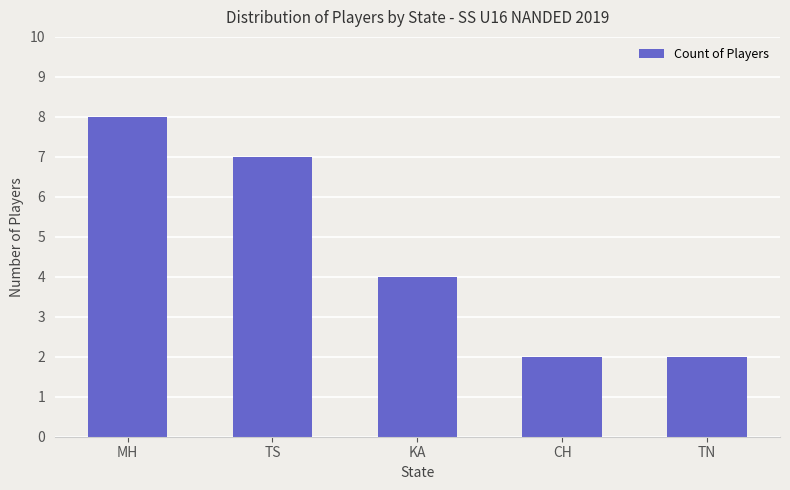

How many bars are there in total?

5